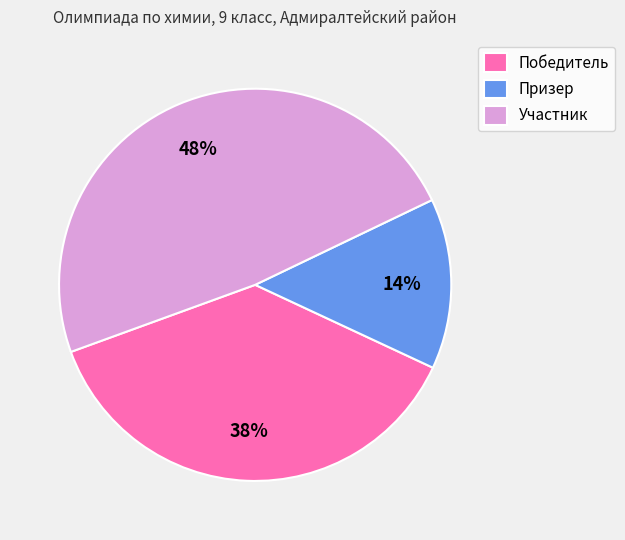

Do Участник and Призер together represent more than half of the pie?

Yes